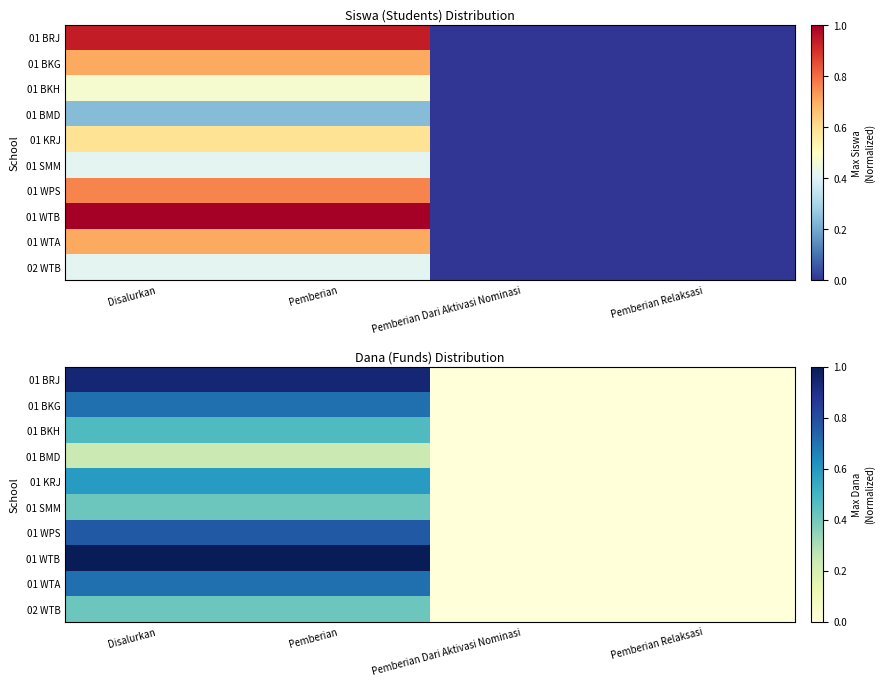

The value of 01 BKG at Pemberian Dari Aktivasi Nominasi is 0.2. True or false?

False